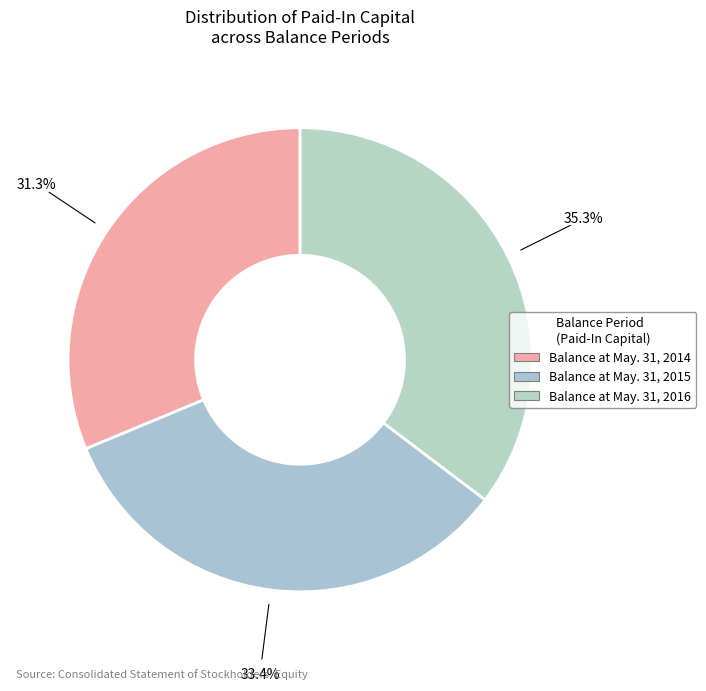

The Balance at May. 31, 2015 slice represents 33% of the pie. True or false?

True